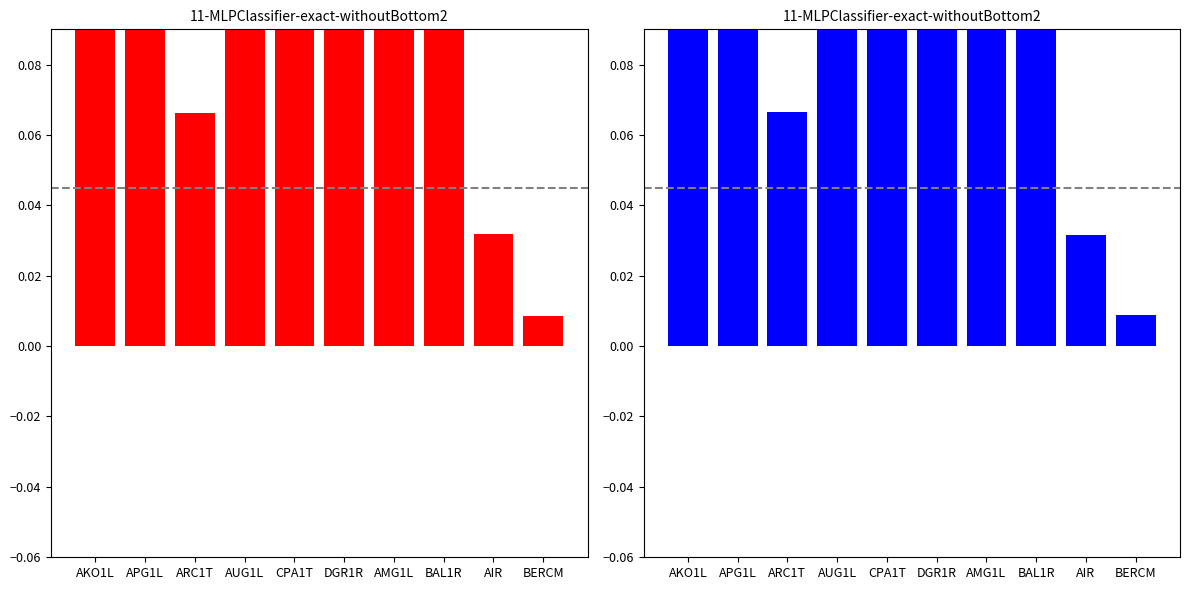

The value of 2024-05-17 at AKO1L is 0.3. True or false?

False